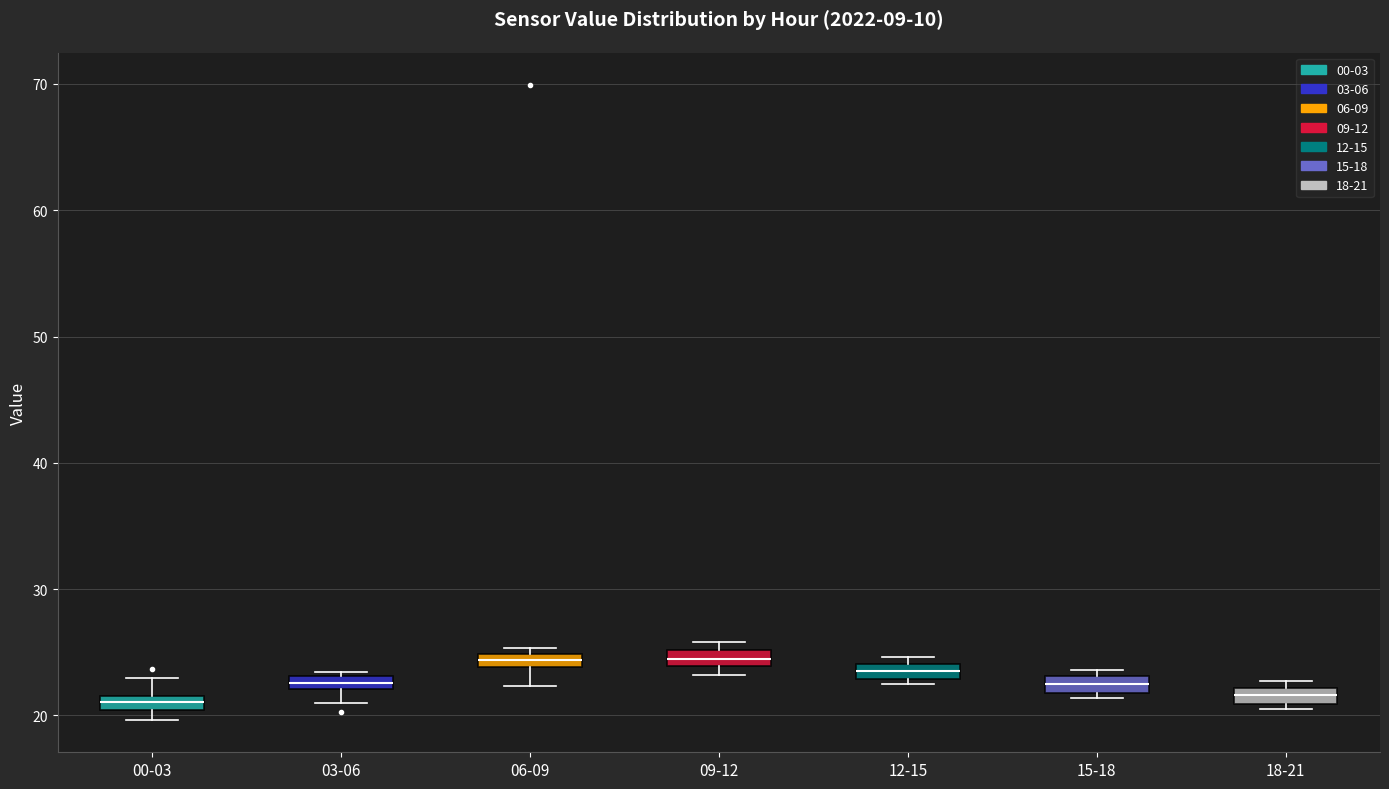

Where is the upper edge of the box for 03-06 on the y-axis? The values are not printed on the chart, so give them approximately, as read against the axis.

23